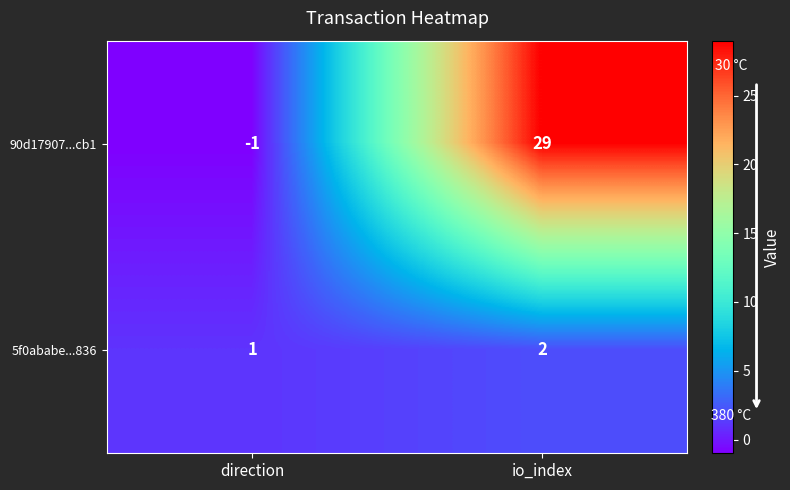

List the series in order of their peak value, highest first.

90d17907...cb1, 5f0ababe...836